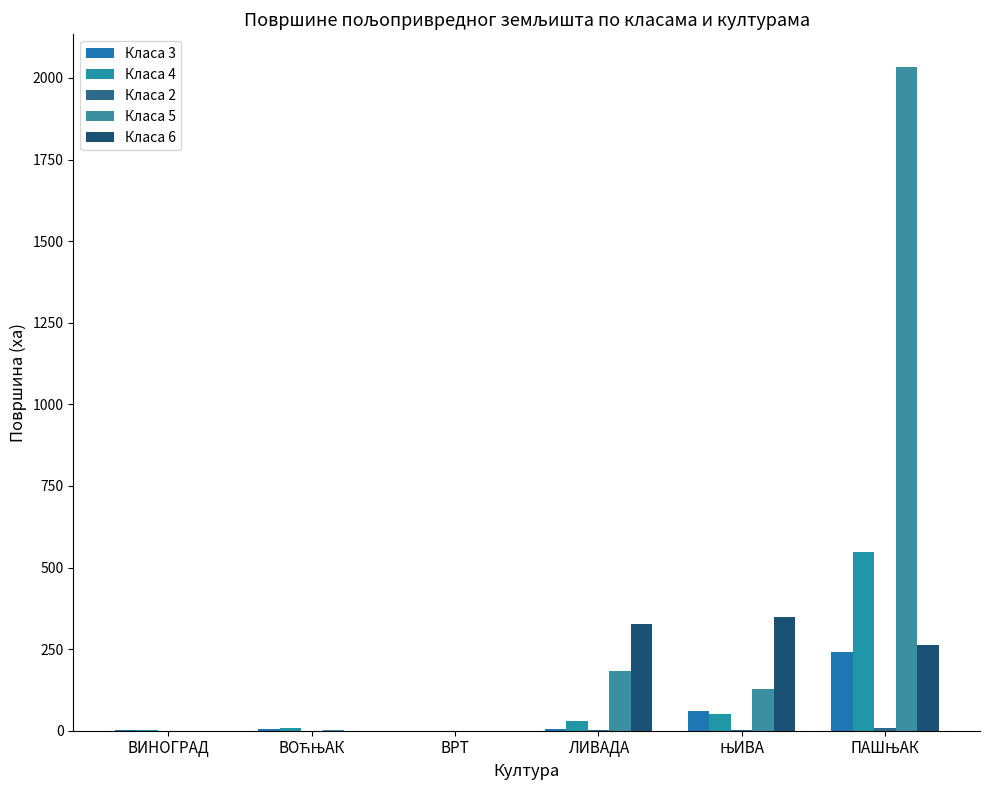

At which label does Класа 5 reach its minimum?

ВИНОГРАД